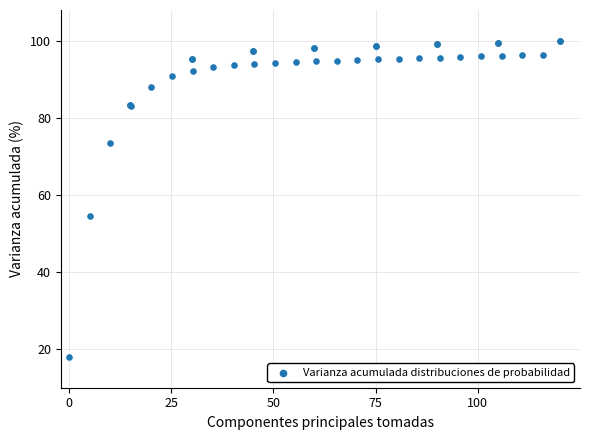

What Y value in the scatter plot is closest to 59?

54.6